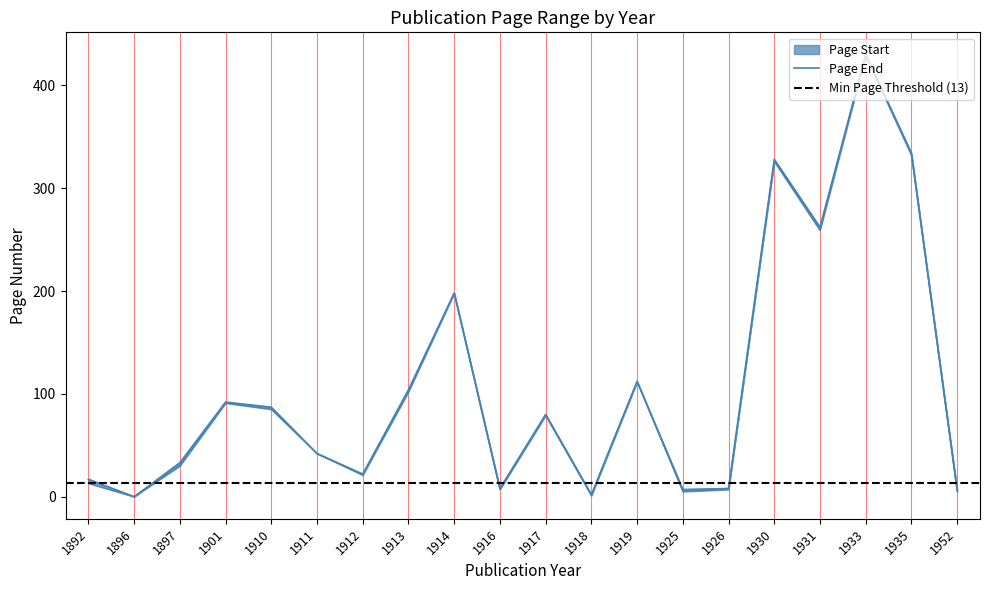

The value at 1952 is 7. True or false?

False